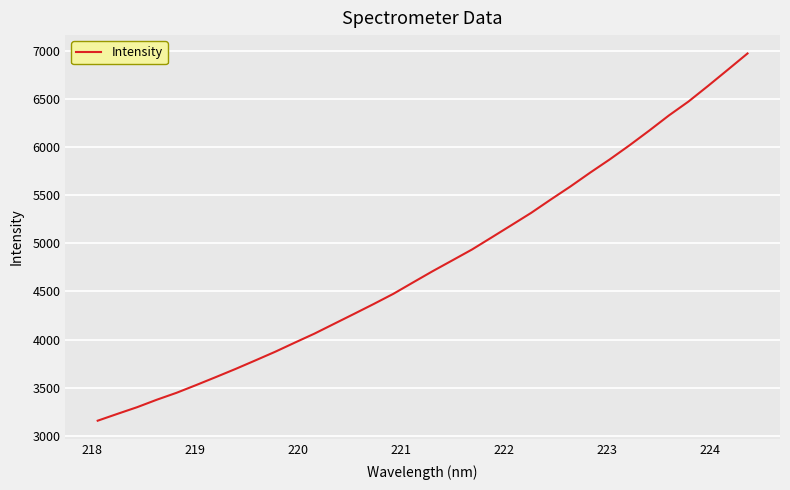

What is the minimum value shown in the chart?

3156.9